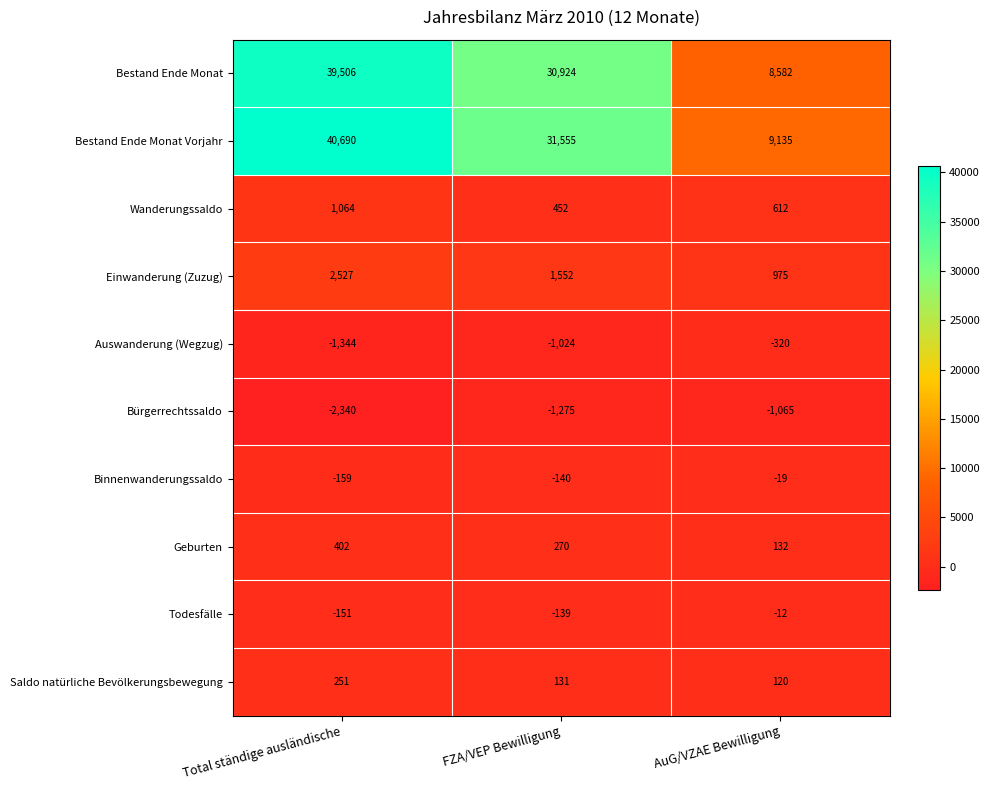

Is it true that Auswanderung (Wegzug) equals -1344 at Total ständige ausländische?

True